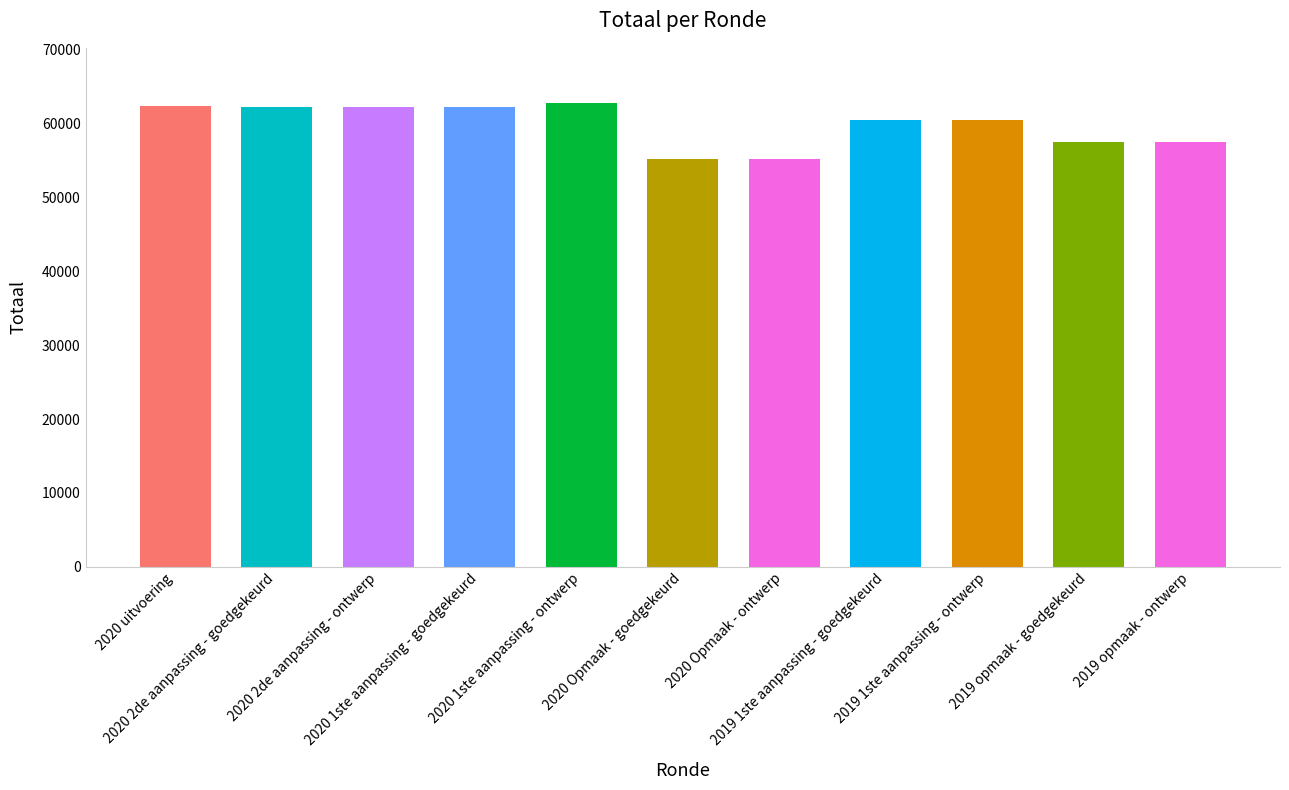

How many data points are less than 60500?

4